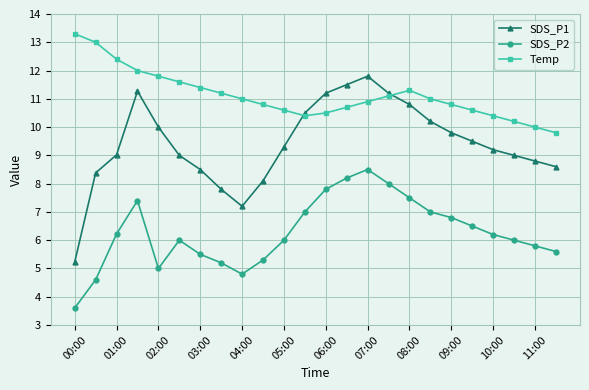

True or false: Temp and SDS_P2 intersect in this chart.

False